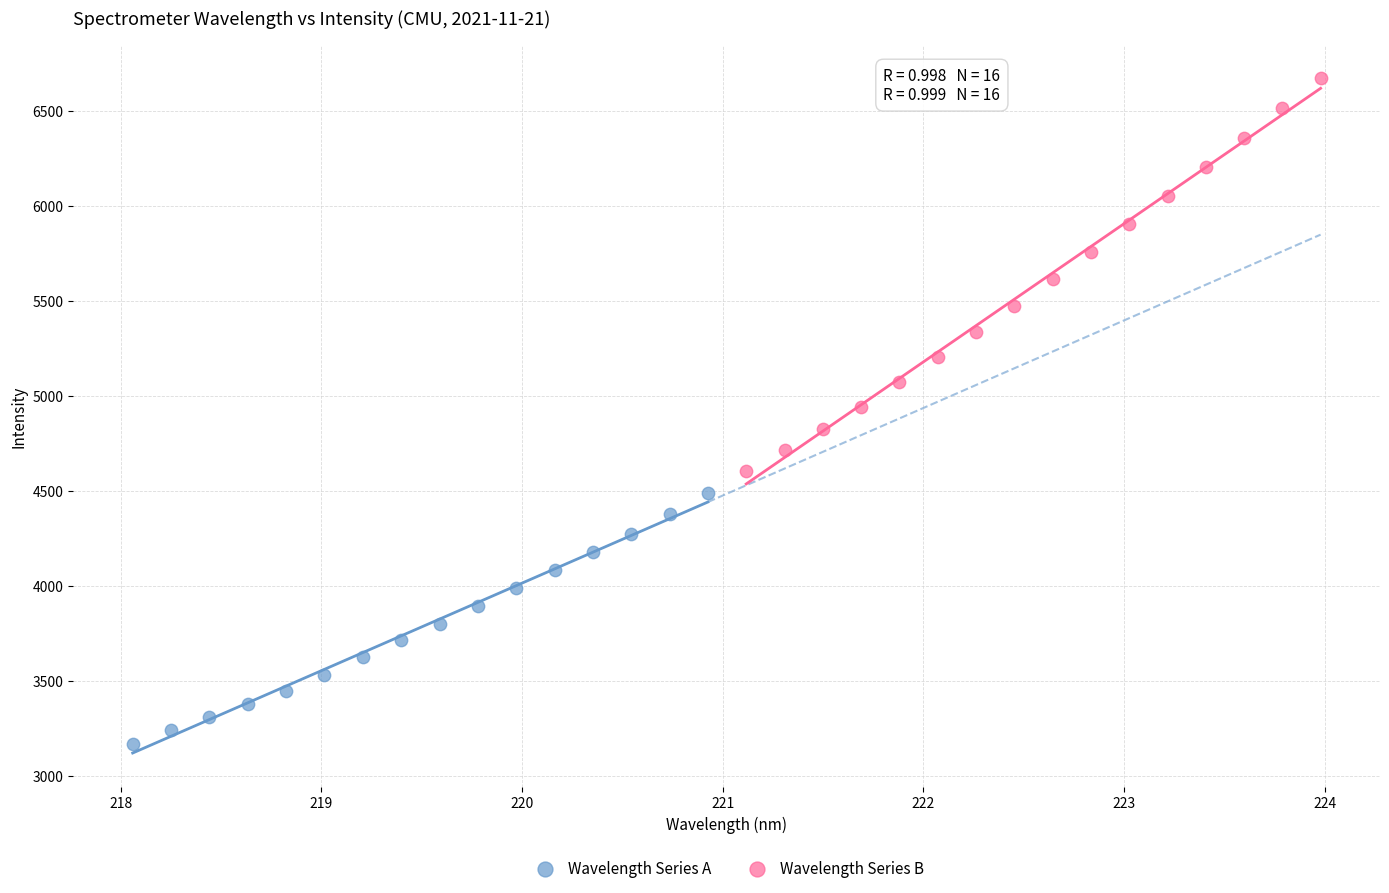

Which series has the largest Y range (max minus min)?

Wavelength Series B